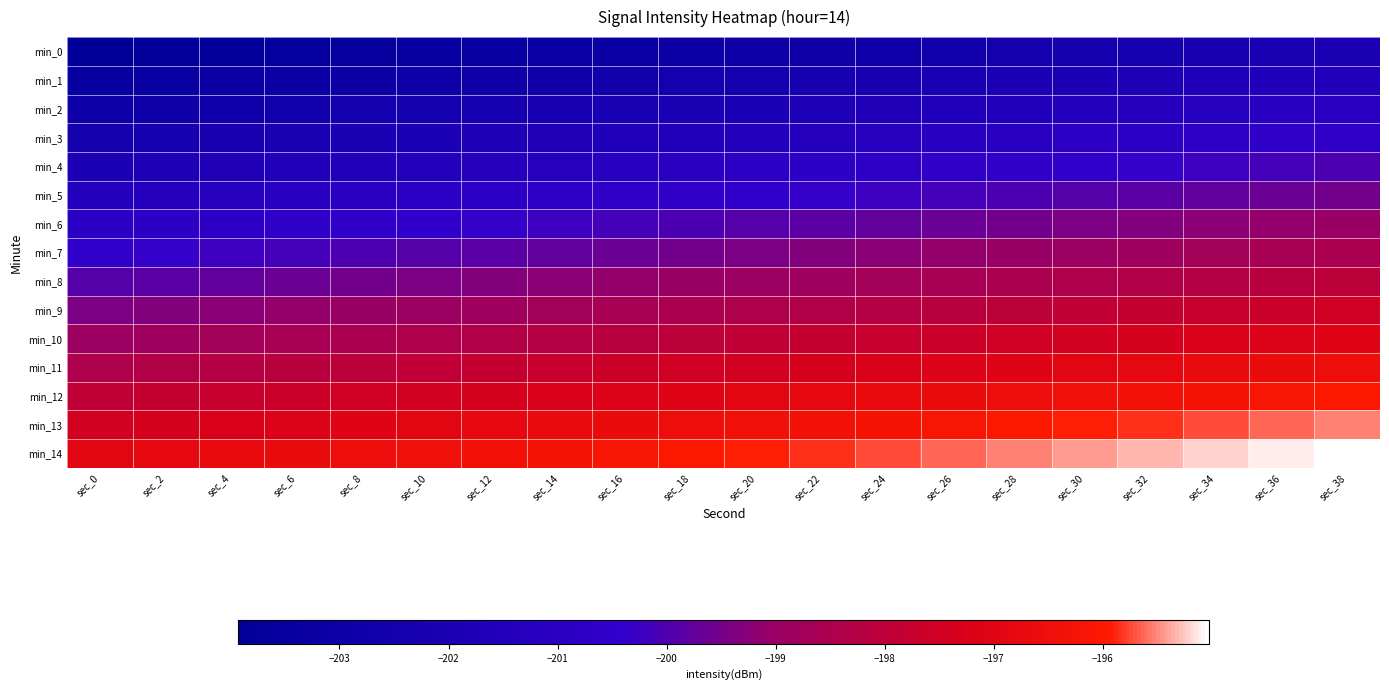

Which has a higher value, sec_32 or sec_36?

sec_36